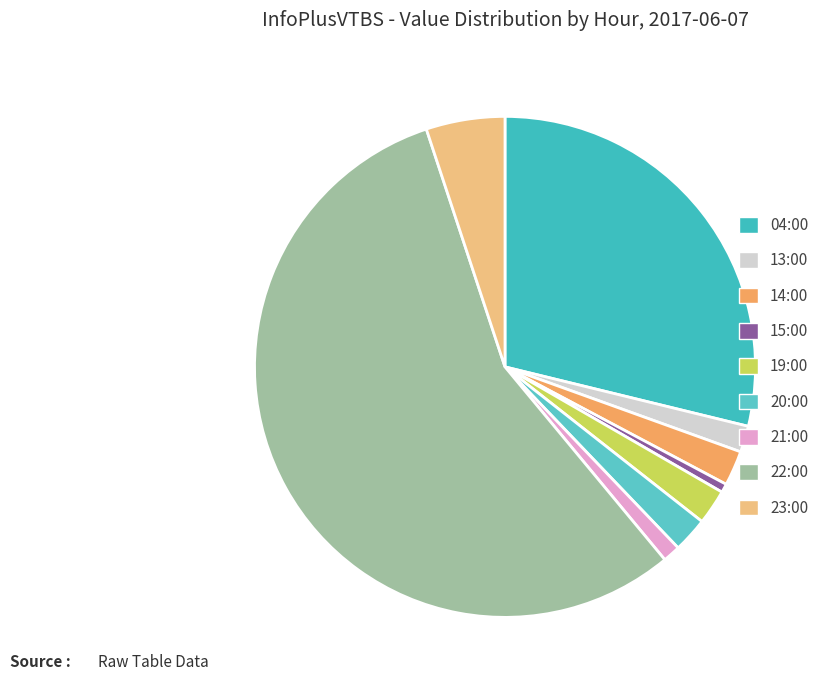

True or false: 22:00 accounts for 56% of the total.

True